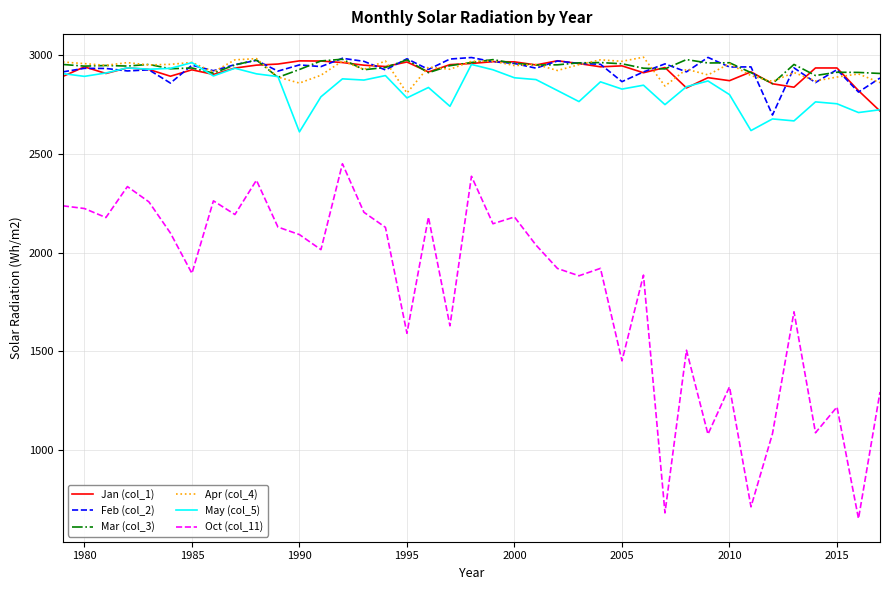

True or false: May (col_5) and Oct (col_11) cross at least once.

False